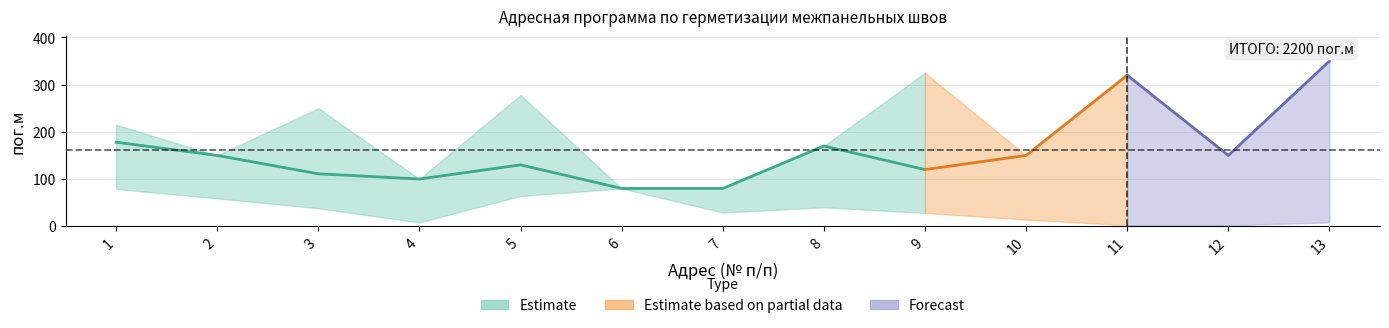

What is the maximum value shown in the chart?

350